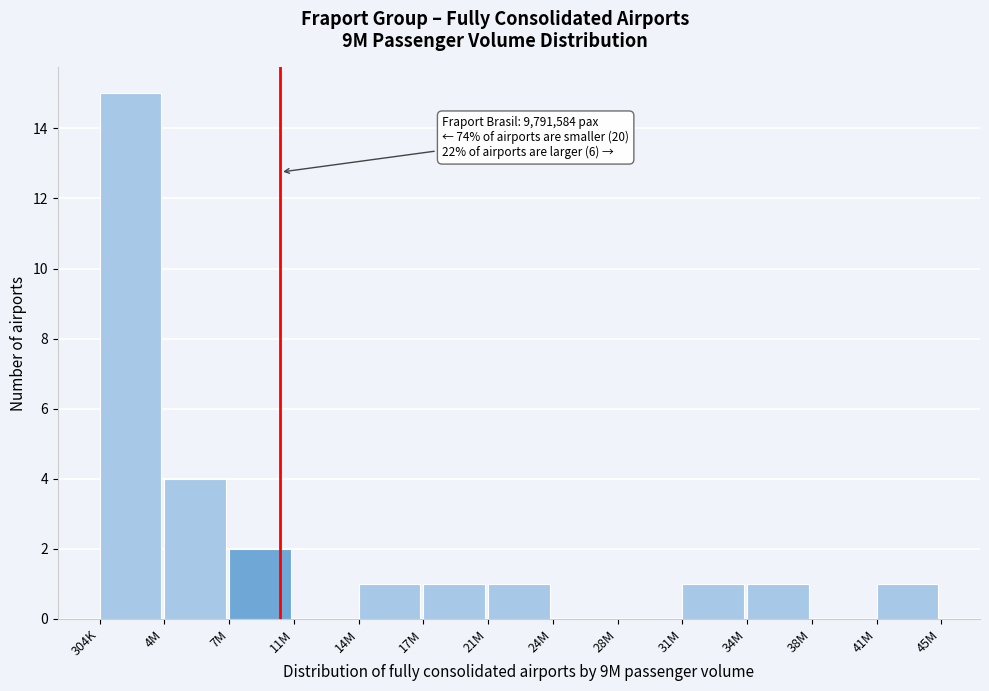

Reading left to right, extract all data points from this chart.

304K=15	4M=4	7M=2	11M=0	14M=1	17M=1	21M=1	24M=0	28M=0	31M=1	34M=1	38M=0	41M=1